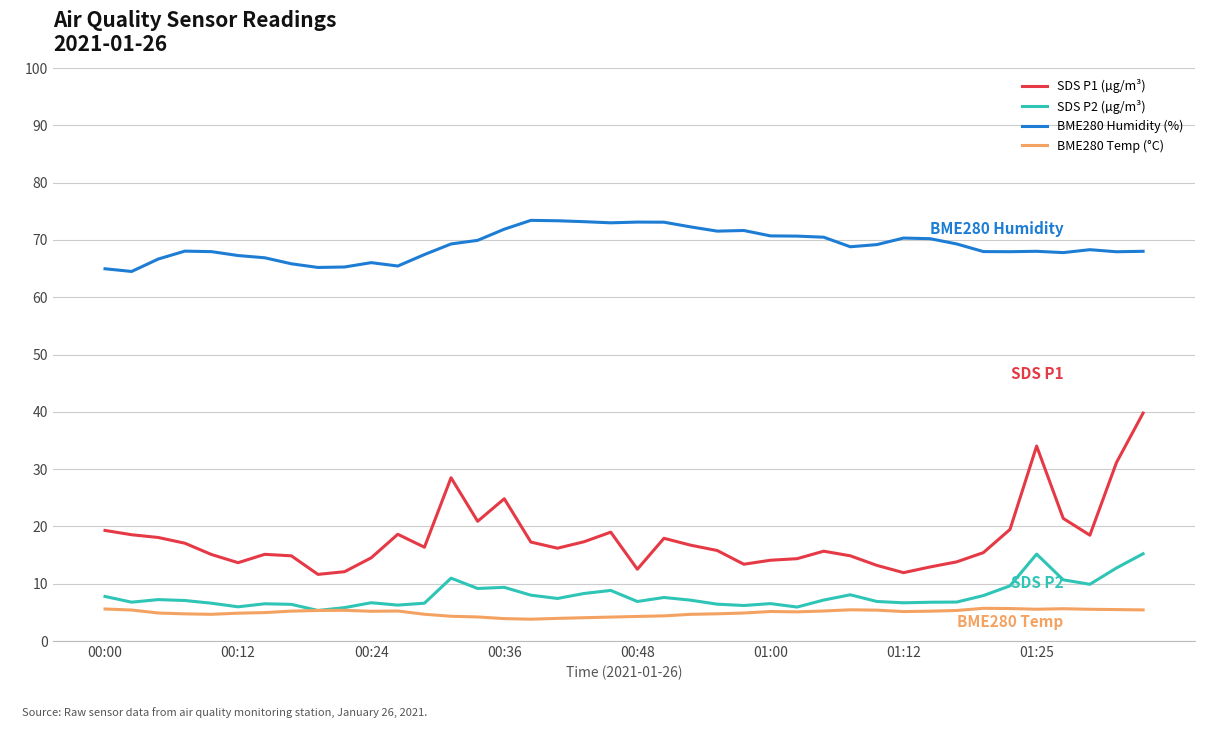

True or false: SDS P1 (µg/m³) and BME280 Temp (°C) intersect in this chart.

False